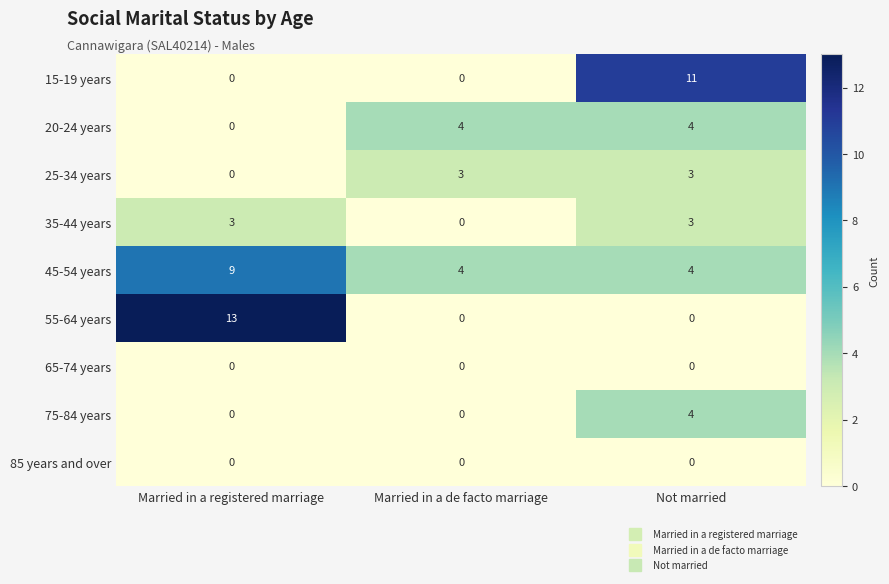

Which series has the widest spread of values?

55-64 years